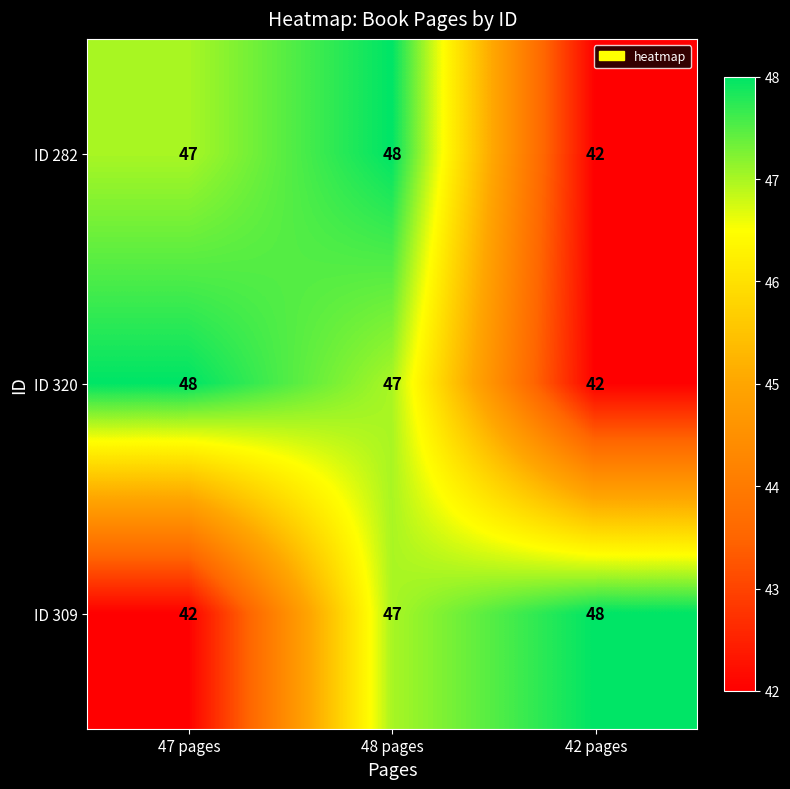

Is it true that ID 282 equals 24 at 47 pages?

False